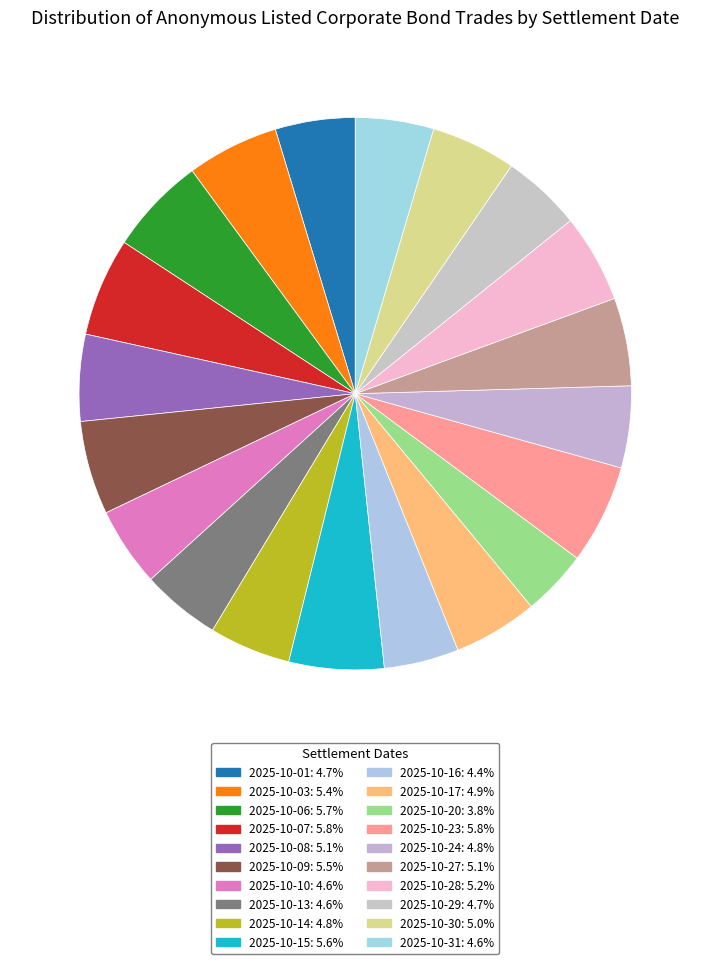

Does 2025-10-15 represent more than half of the total?

No